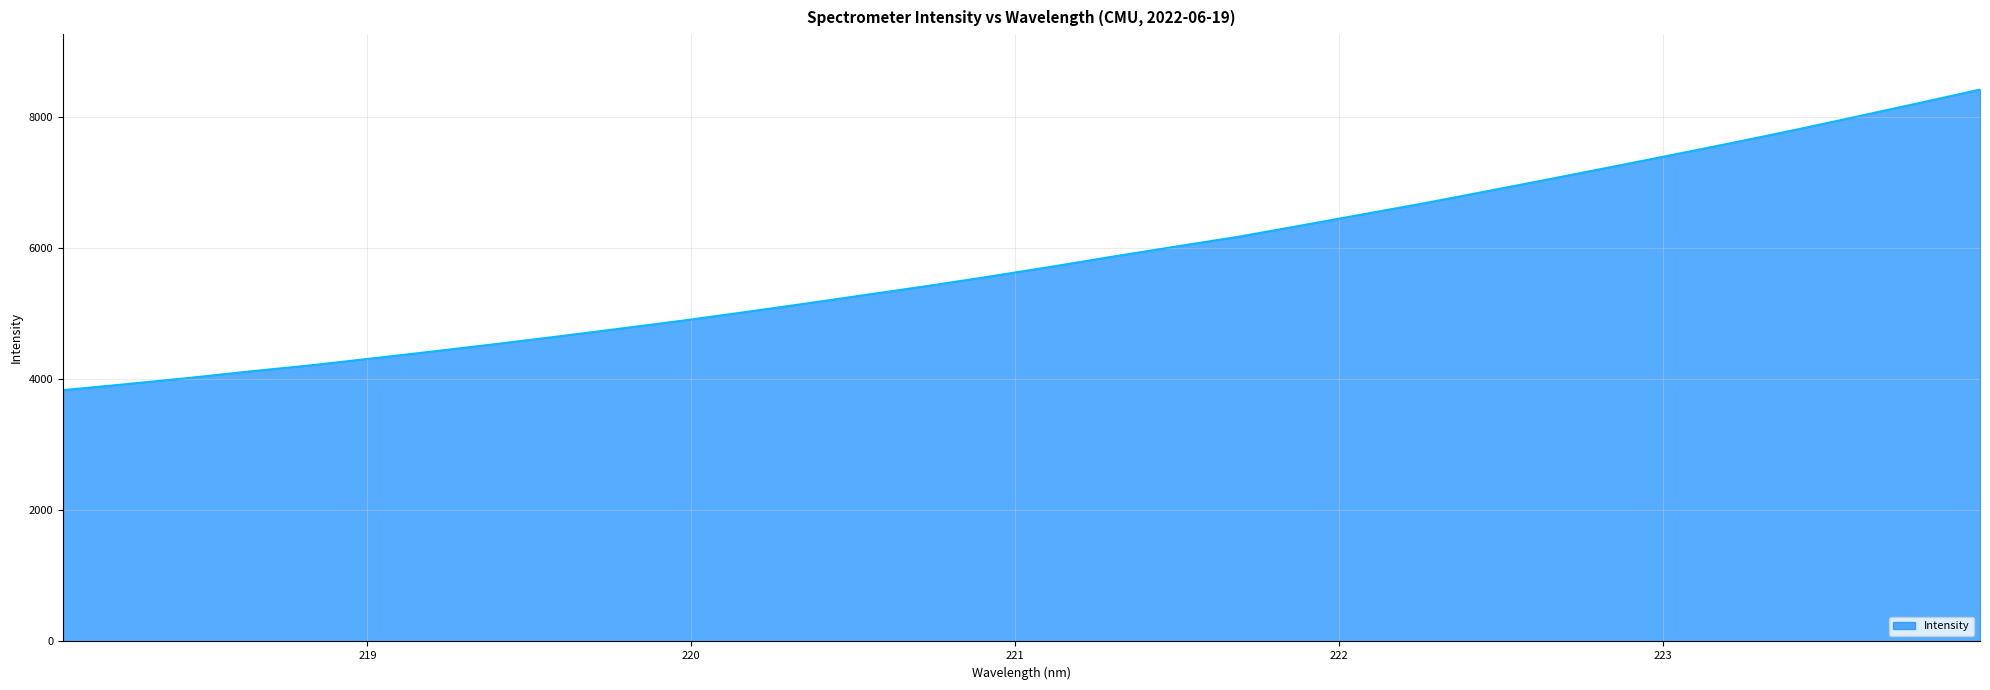

What is the average value?

5819.2